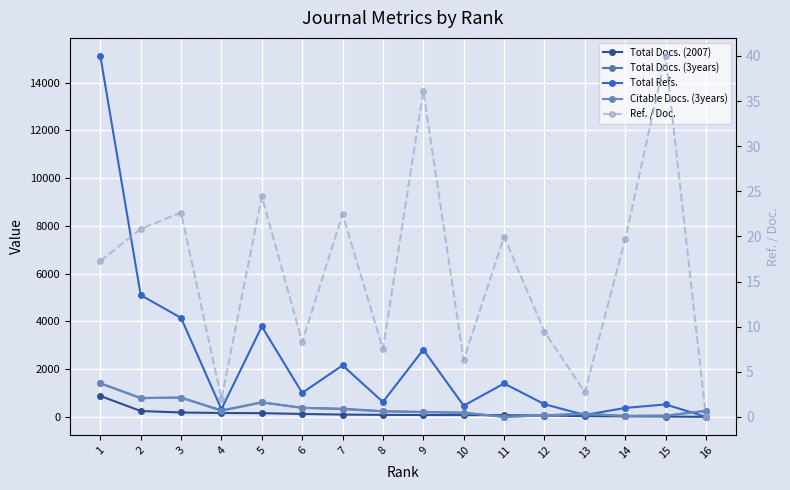

The Total Docs. (3years) series shows 1355.9 at 2. True or false?

False